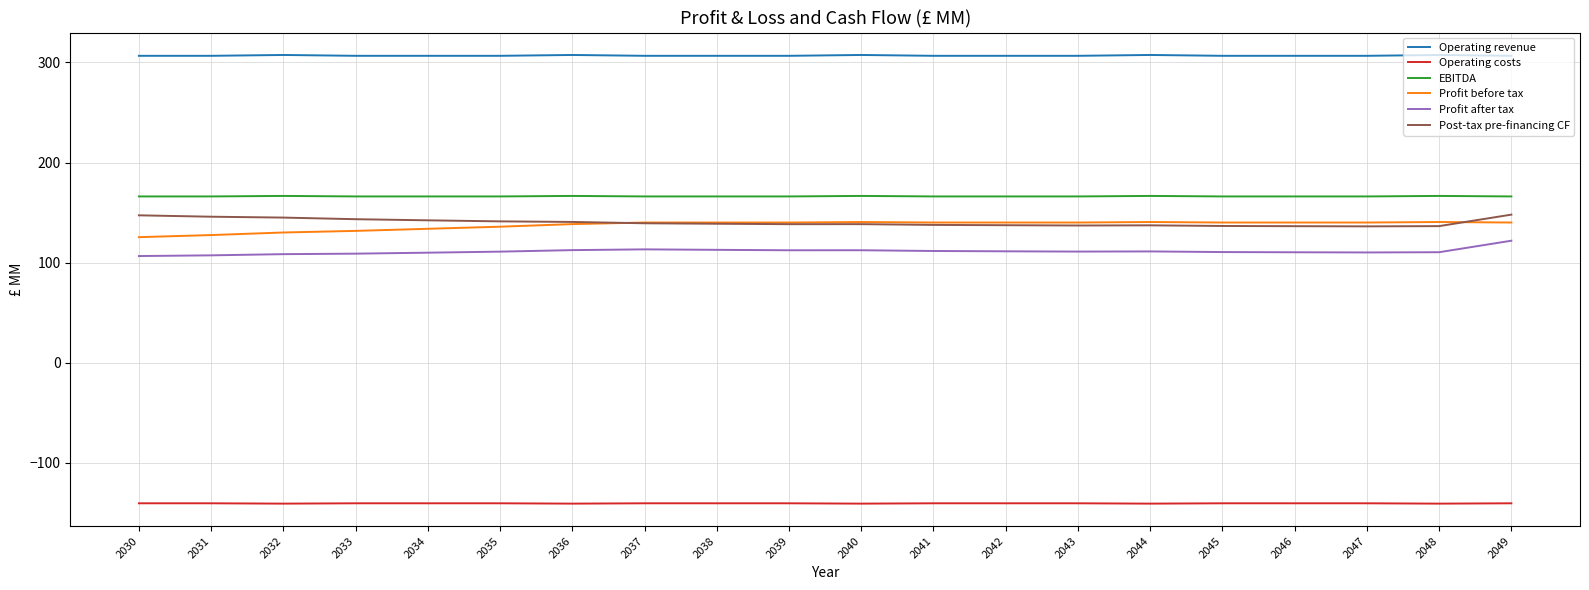

What are all the series names shown in the legend?

Operating revenue, Operating costs, EBITDA, Profit before tax, Profit after tax, Post-tax pre-financing CF